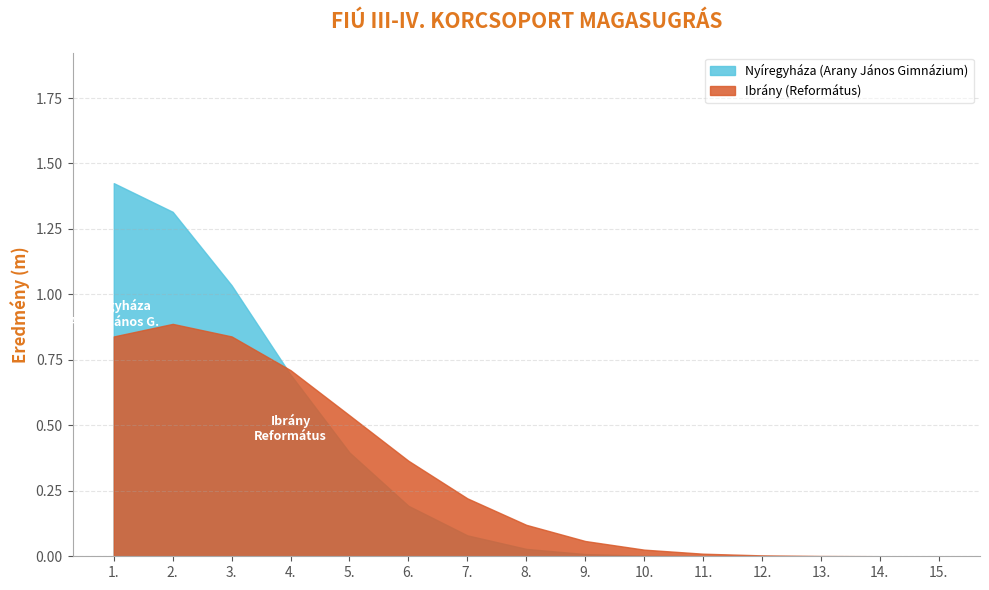

Is it true that Ibrány (Református) equals -0.4 at 6.?

False